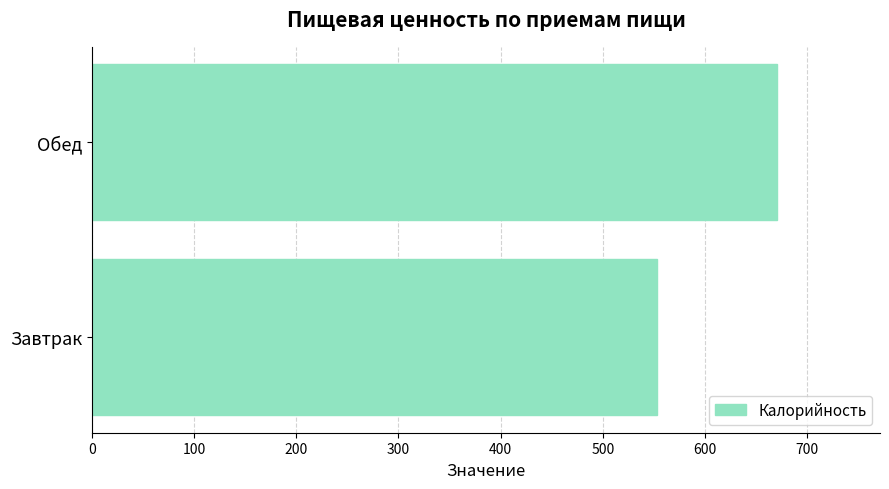

Is it true that the value at Завтрак is 552.7?

True